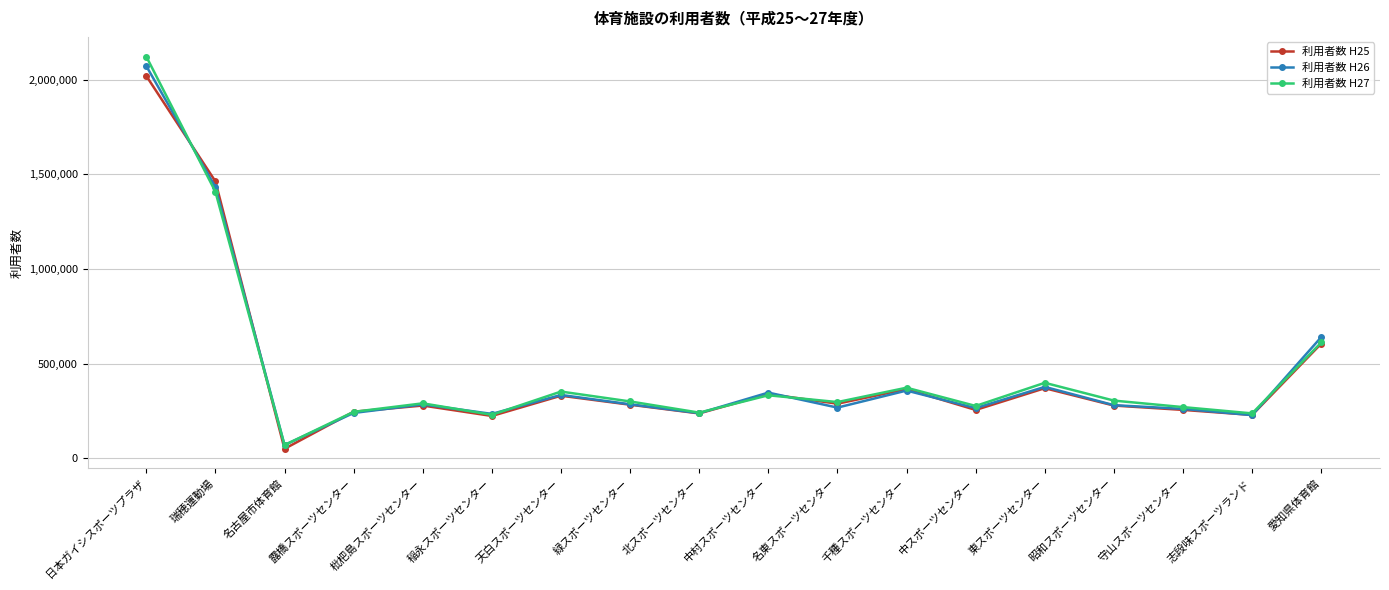

Which category has the highest value in the 利用者数 H25 series?

日本ガイシスポーツプラザ